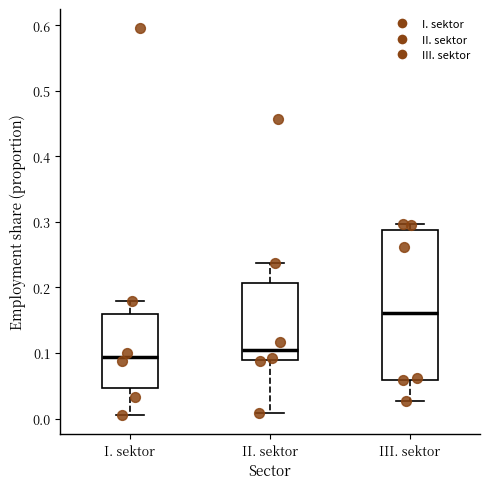

Comparing the boxes themselves (not the whiskers), which one is the tallest?

III. sektor